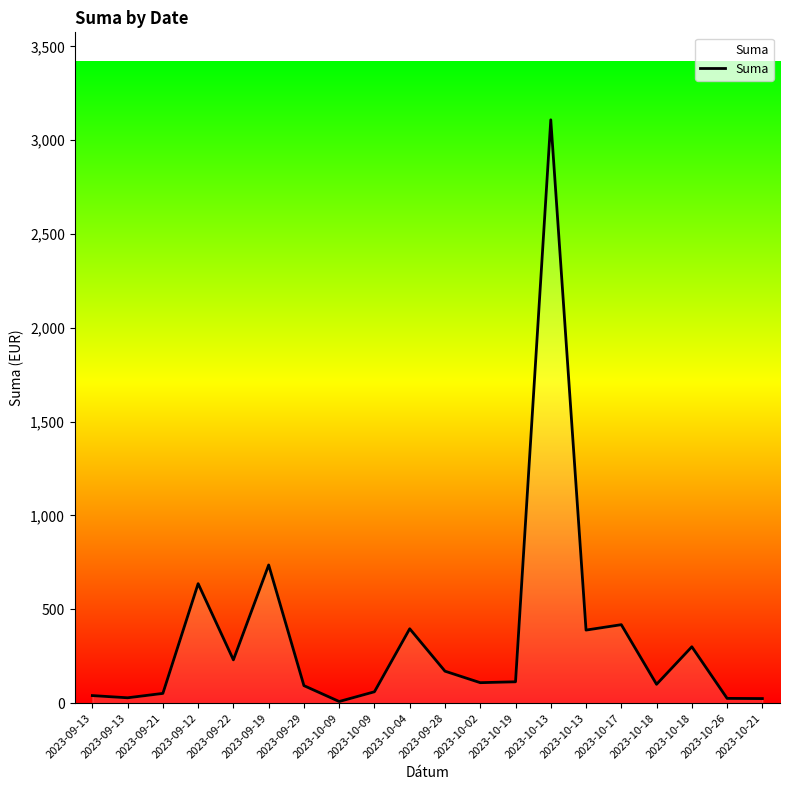

What is the minimum value shown in the chart?

8.4